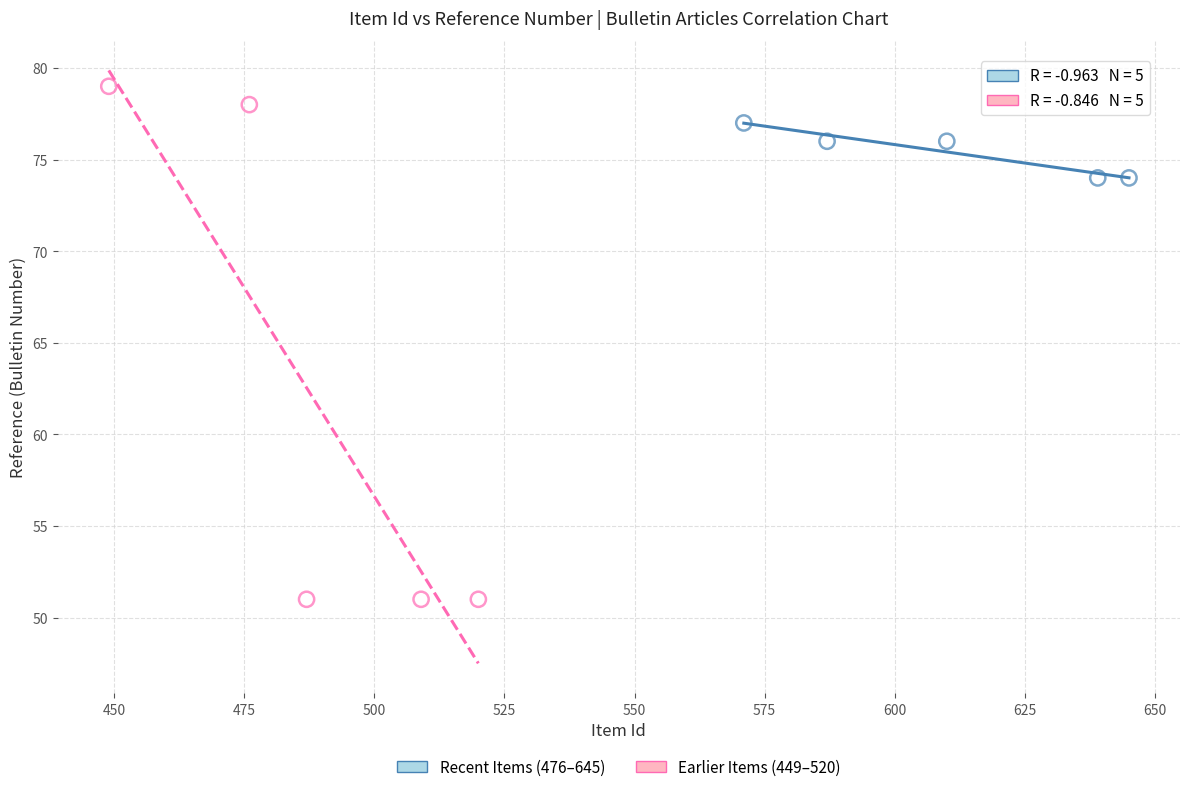

Which series reaches the maximum Y coordinate?

Earlier Items (449–520)